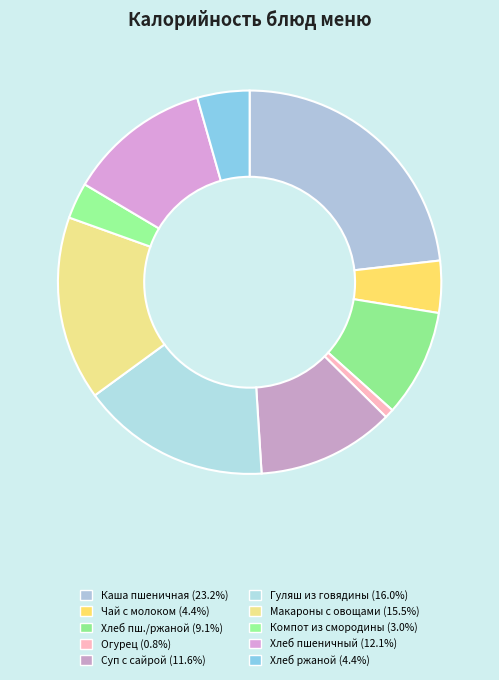

Count the number of slices in the pie.

10